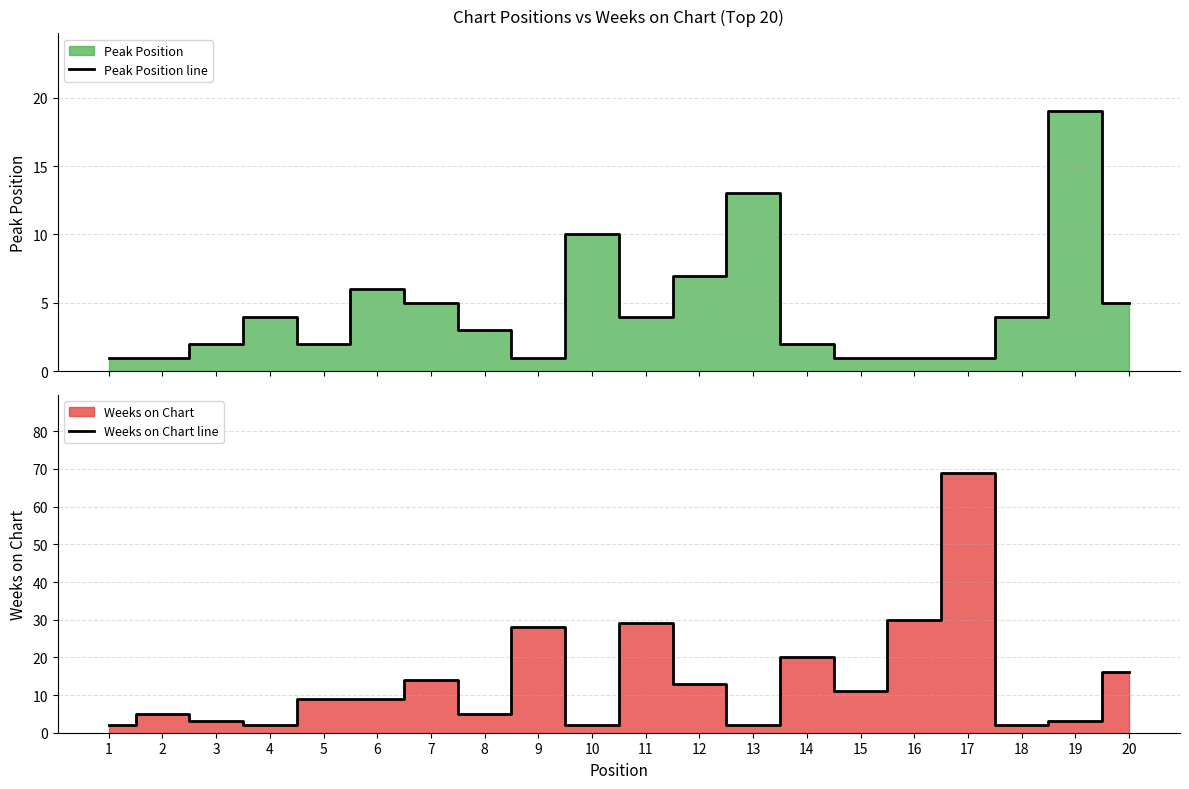

How many lines are shown in the chart?

2